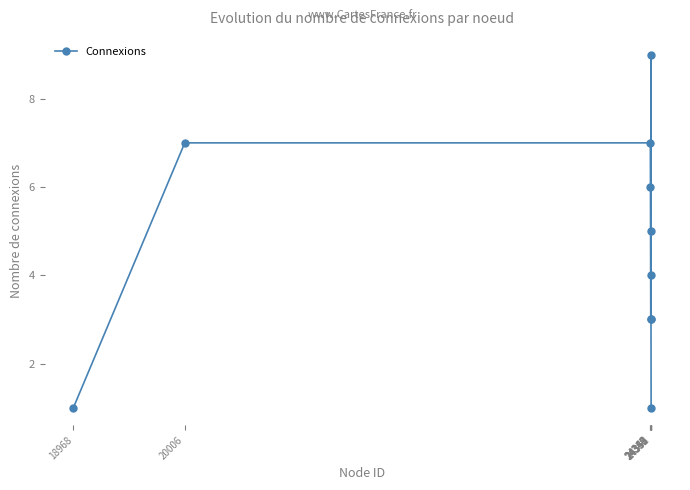

How many categories are shown in the chart?

10